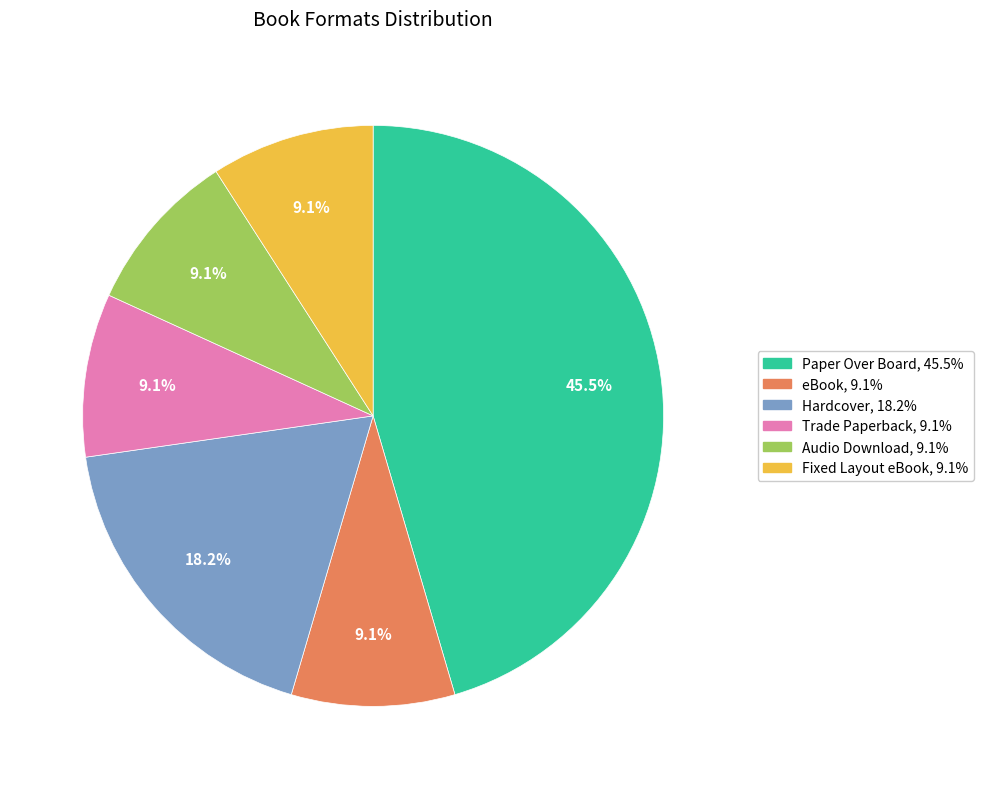

Is there any slice that represents more than half of the pie?

No